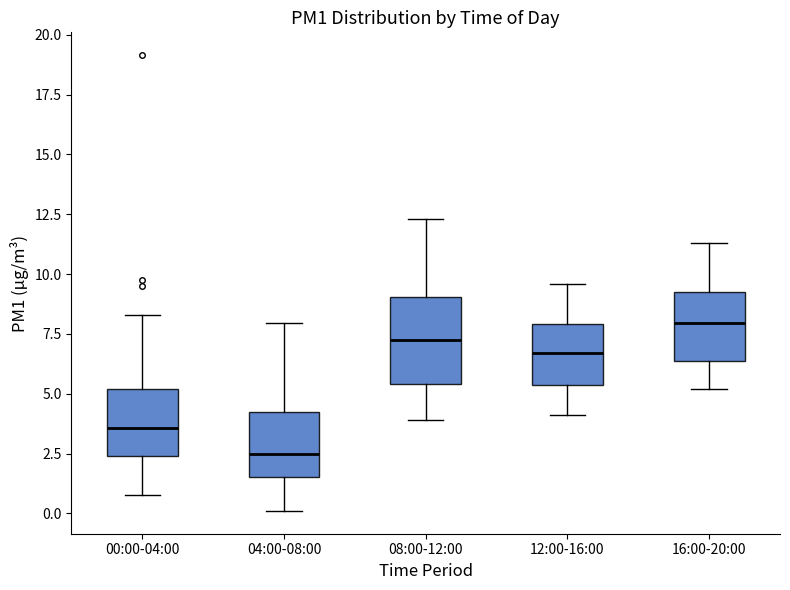

Comparing the boxes themselves (not the whiskers), which one is the tallest?

08:00-12:00